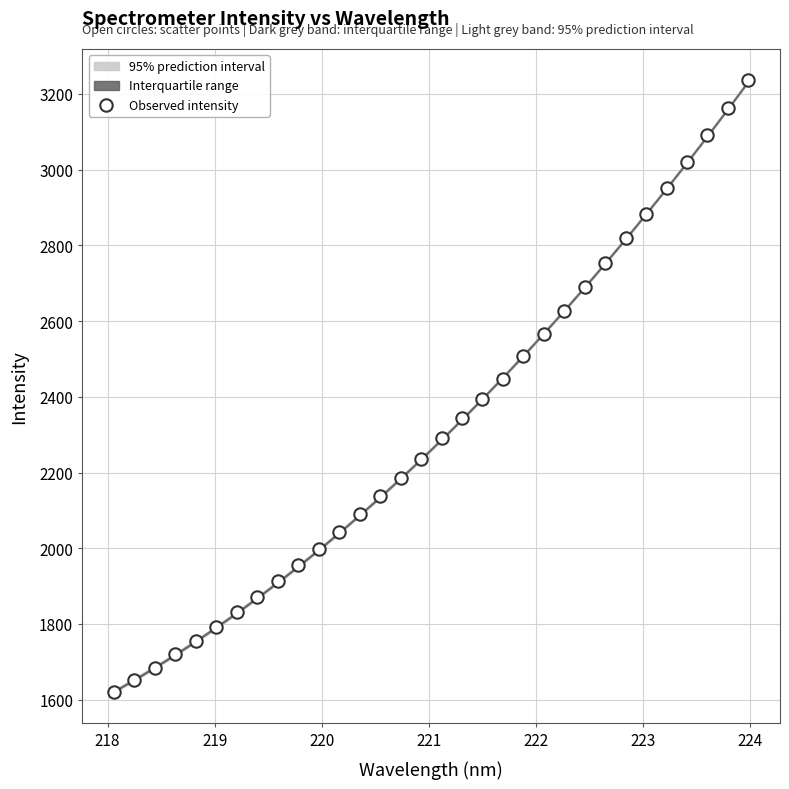

What is the range of Y values (max minus min)?

1616.6